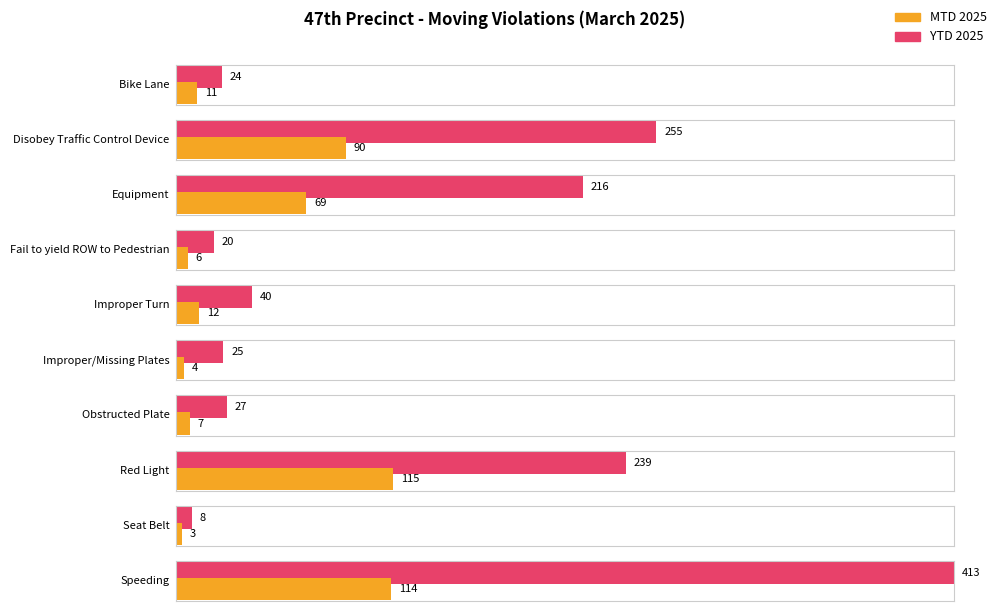

Which label corresponds to the smallest value in the chart?

Seat Belt